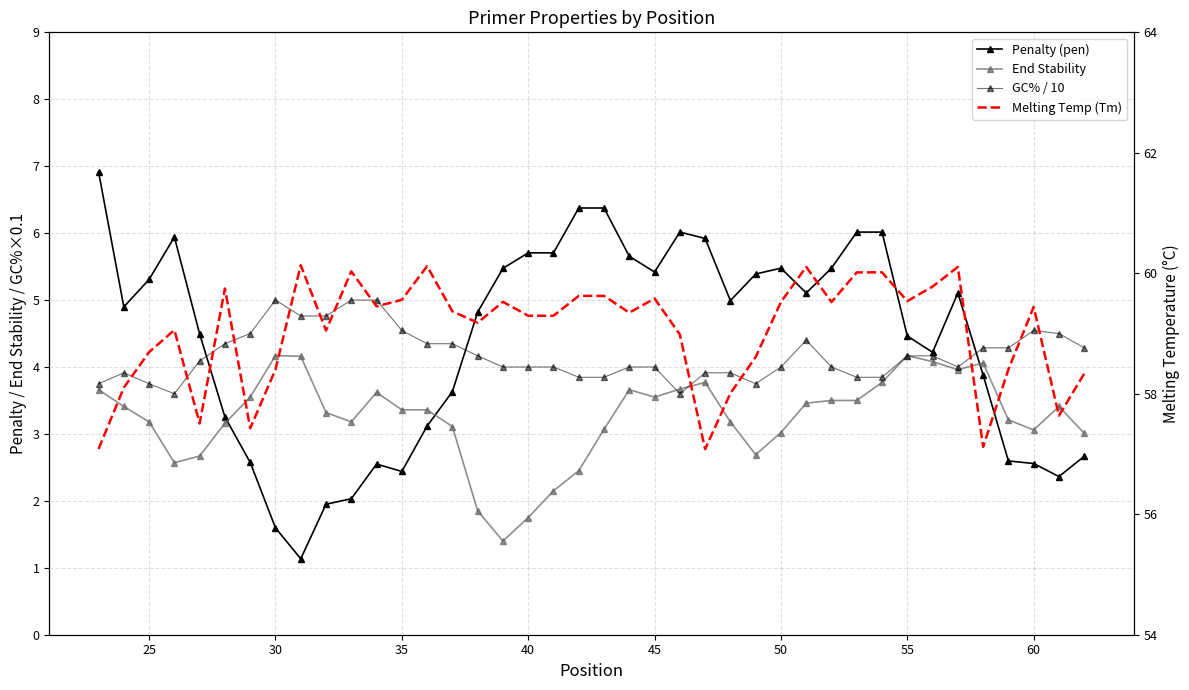

Which series has the largest range (max minus min)?

Penalty (pen)